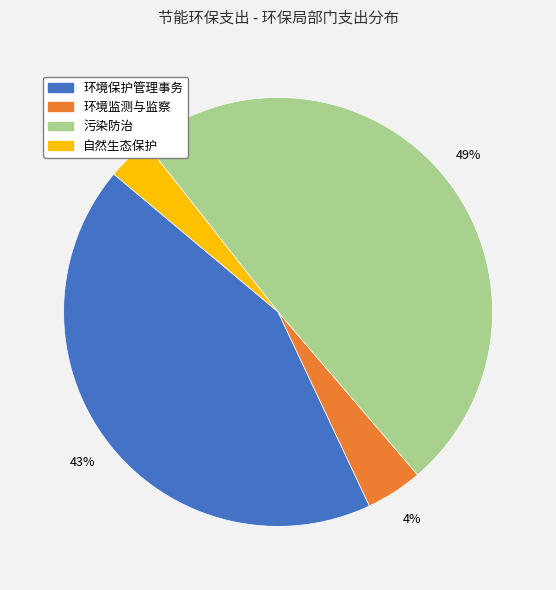

What percentage is the 自然生态保护 slice, to the nearest percent?

3%